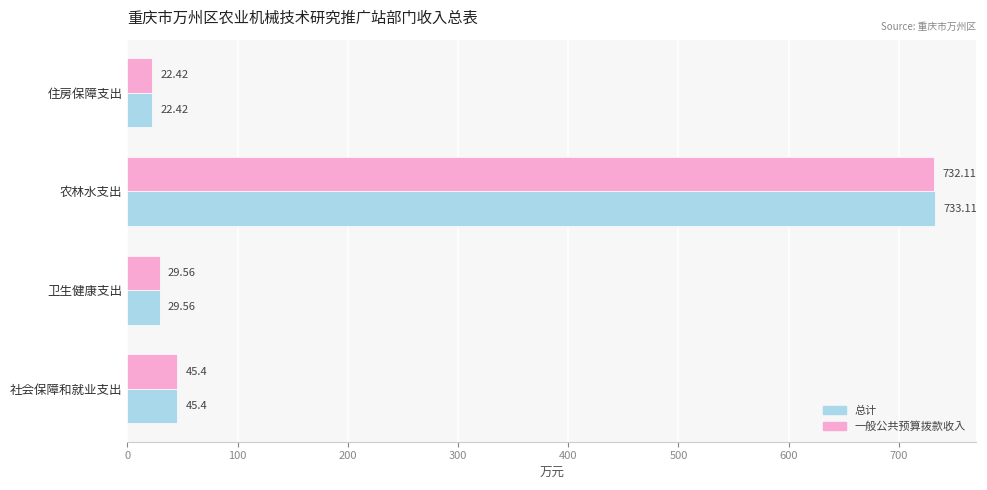

Rank the categories by 一般公共预算拨款收入 value from lowest to highest.

住房保障支出, 卫生健康支出, 社会保障和就业支出, 农林水支出